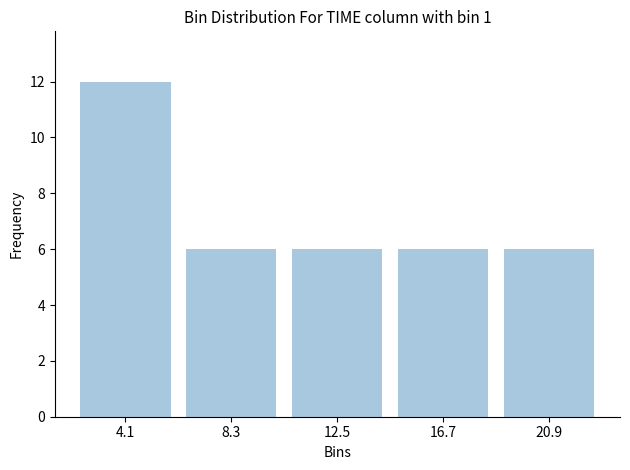

What is the height of the bar covering 2.0 to 6.0 on the x-axis? Neither the bar edges nor the heights are printed on the chart, so give them approximately, as read against the axes.

12